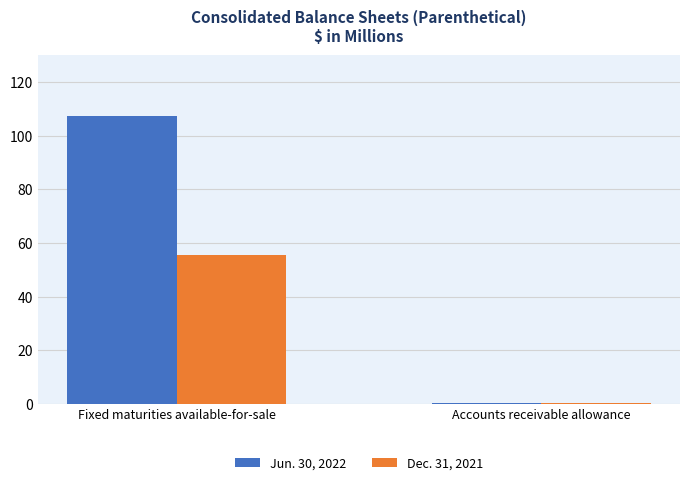

Which series has the widest spread of values?

Jun. 30, 2022